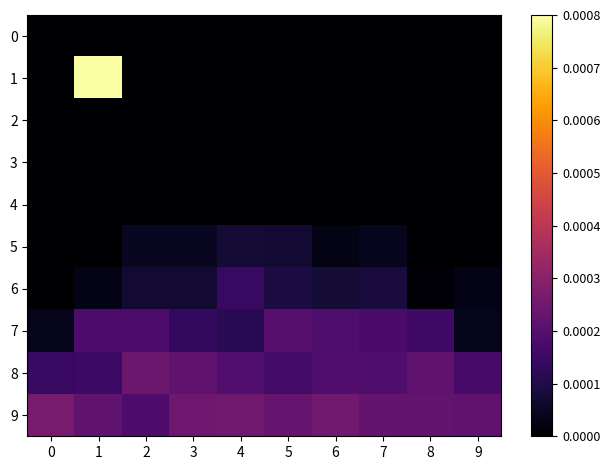

Which has a higher value, 2 or 0?

2